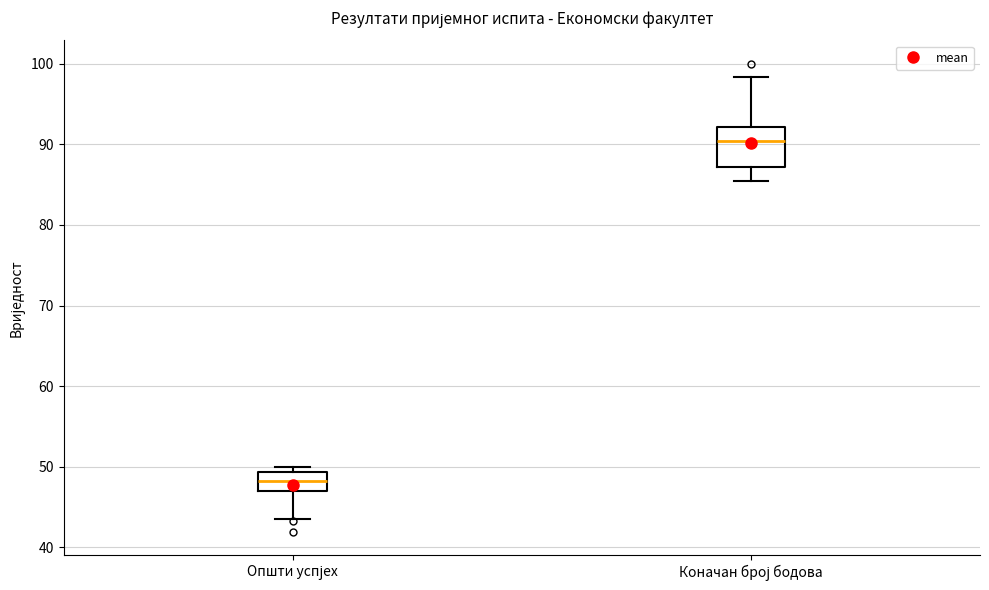

Where is the upper edge of the box for Општи успјех on the y-axis? The values are not printed on the chart, so give them approximately, as read against the axis.

49